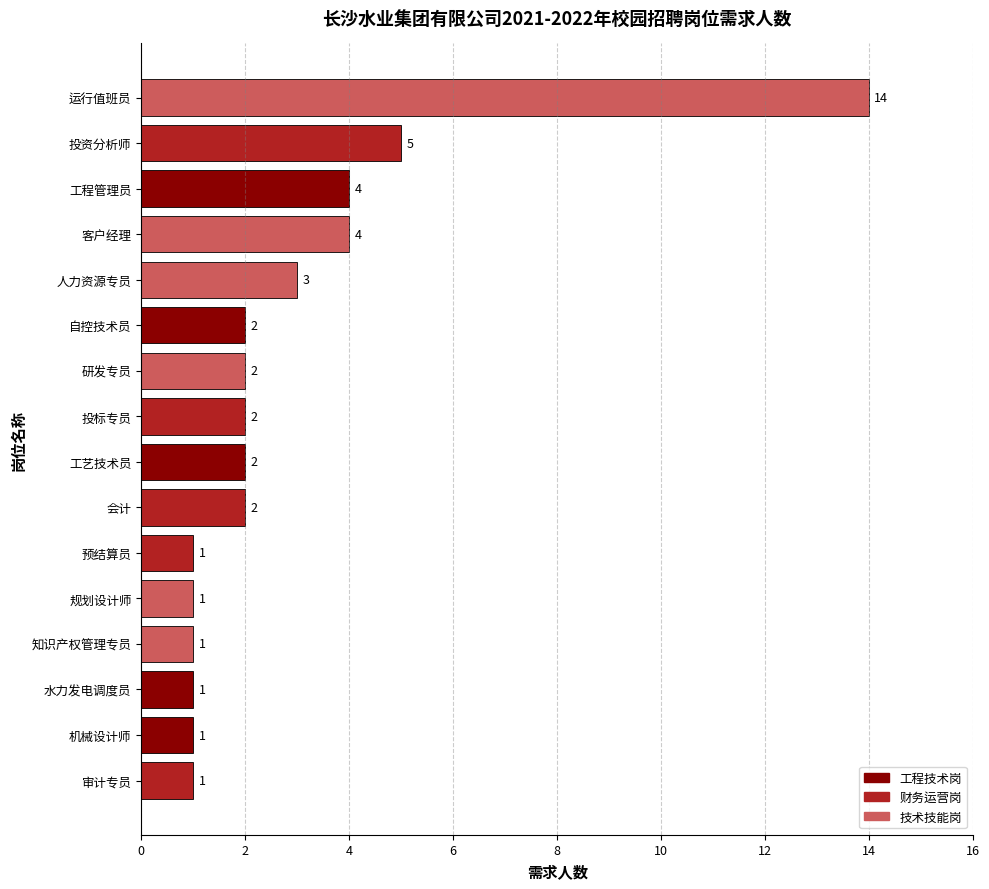

What is the change in value from 运行值班员 to 研发专员?

-12